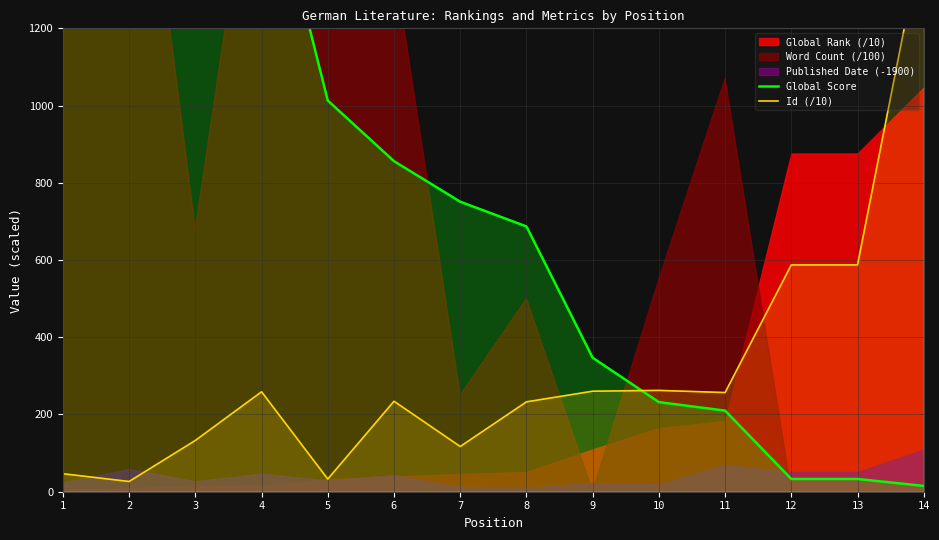

Is the value of Global Score at 7 greater than the value of Id (/10) at 5?

Yes